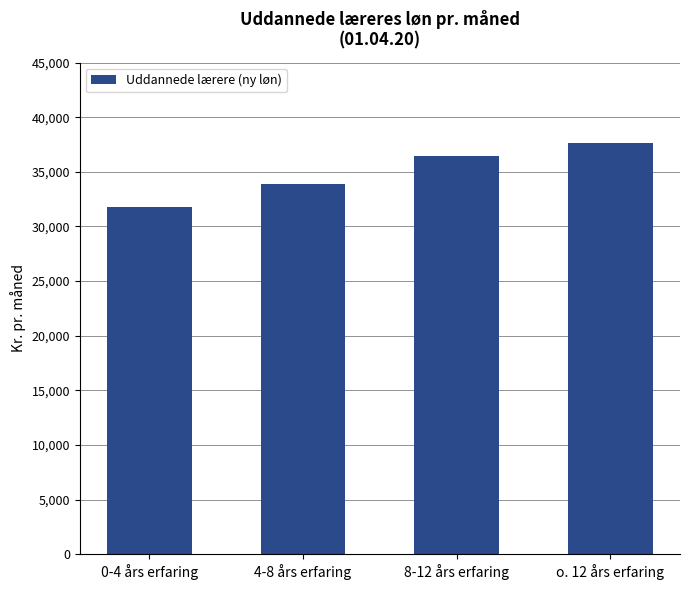

At which label does the data first exceed 36484?

8-12 års erfaring